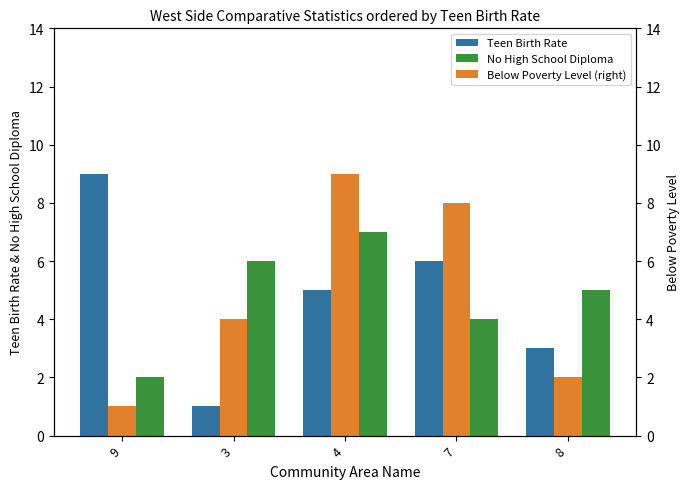

At how many categories does at least one series exceed 2?

5